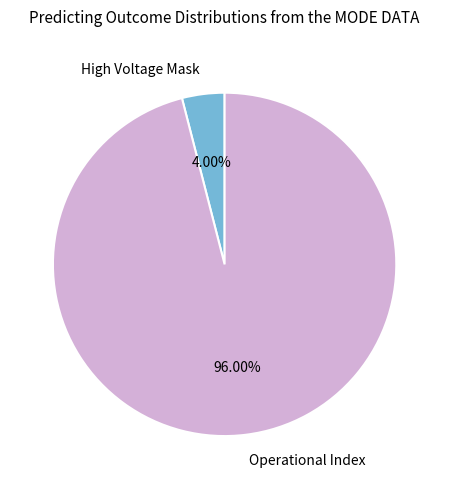

Is there any slice that represents more than half of the pie?

Yes